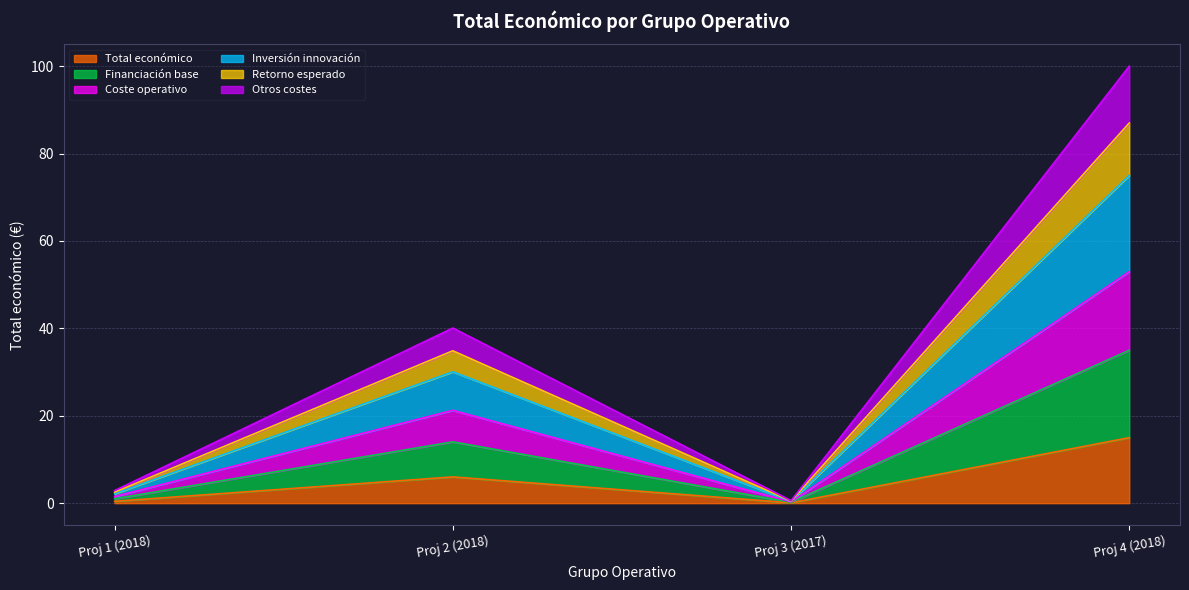

What is the highest value of the Total económico series?

15.0